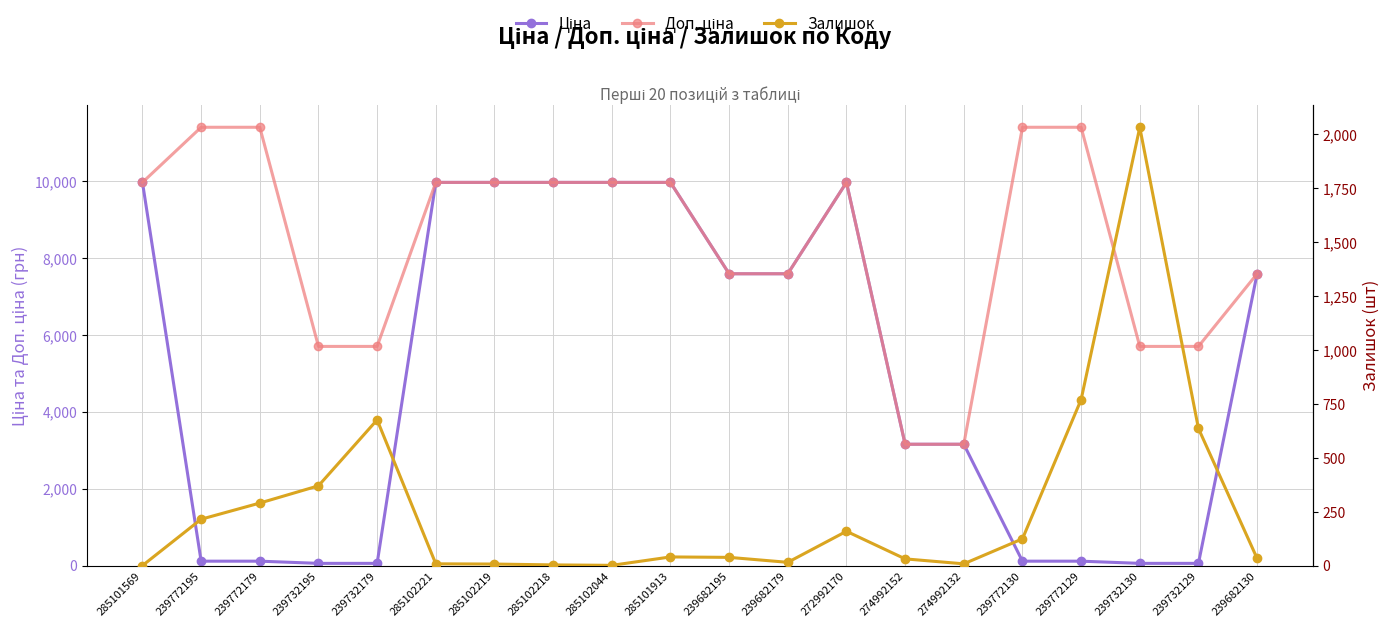

What value does the Доп. ціна series have at 239732130?

5705.0